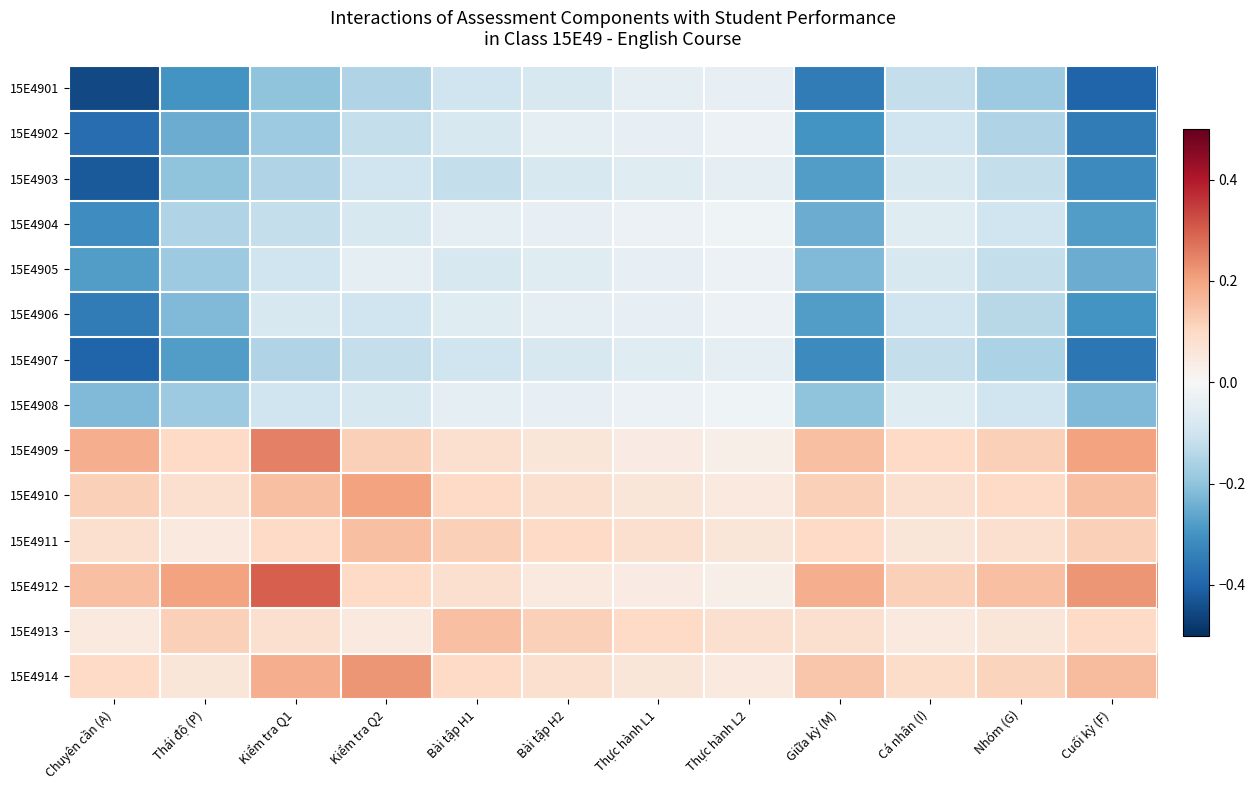

Which label corresponds to the largest value in the chart?

Kiểm tra Q1